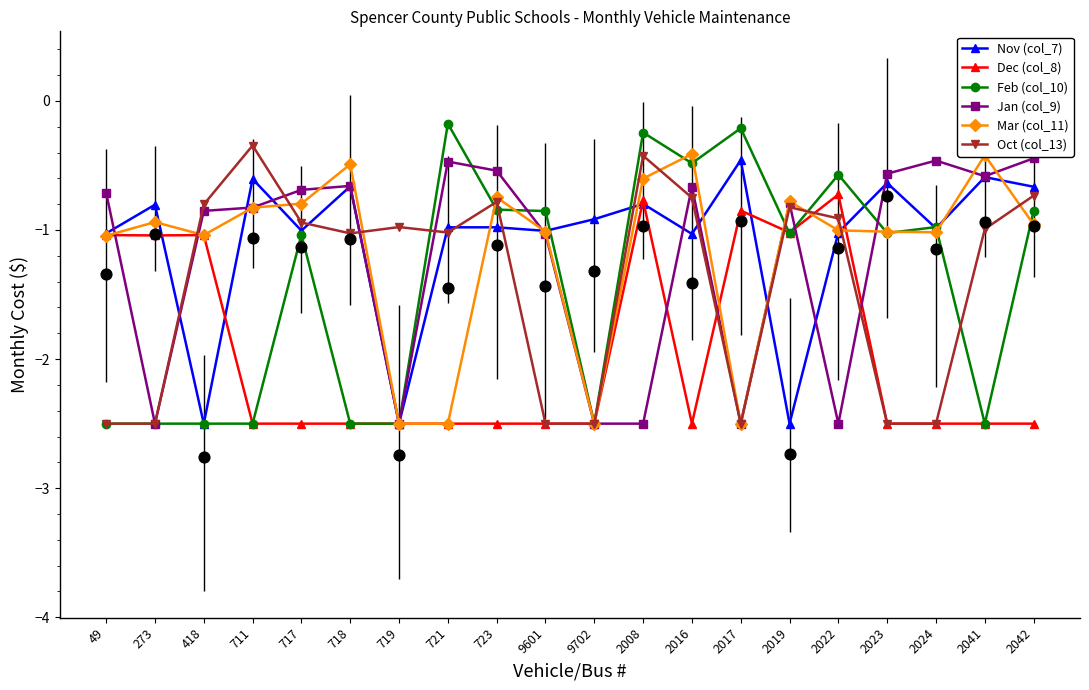

Which series has the largest total across all categories?

Nov (col_7)